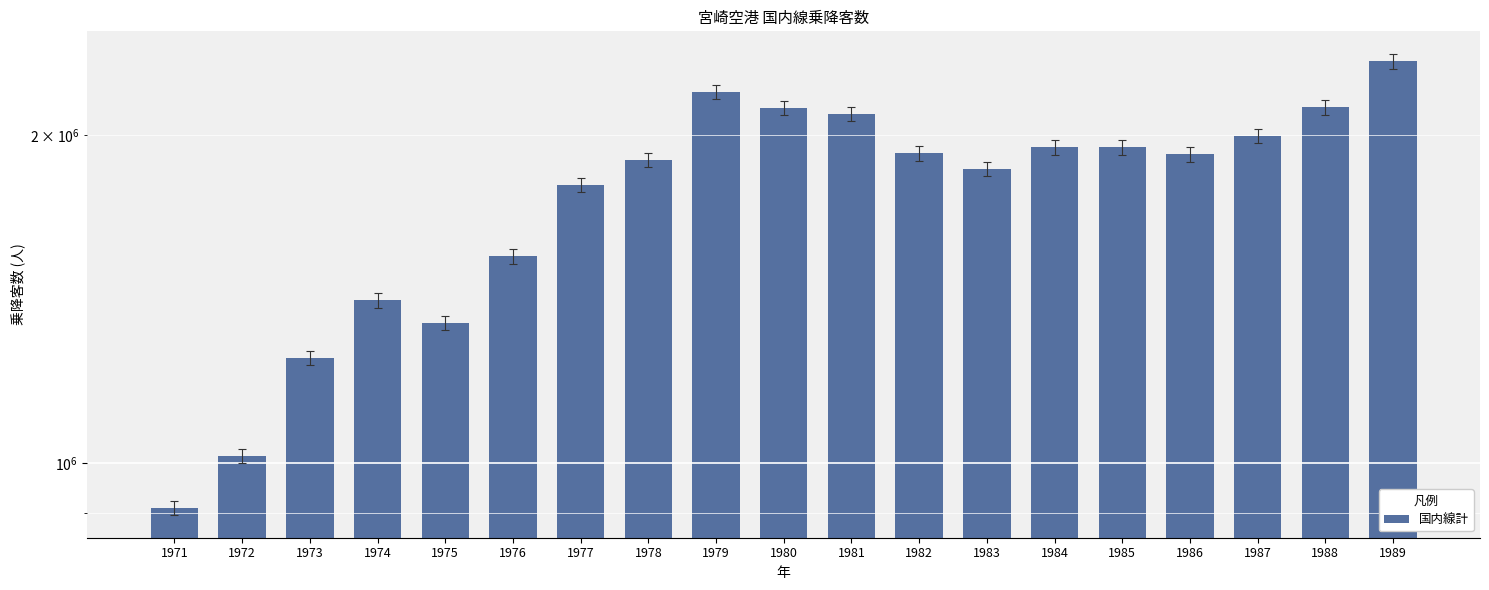

List the labels in order of value, largest first.

1989, 1979, 1988, 1980, 1981, 1987, 1984, 1985, 1982, 1986, 1978, 1983, 1977, 1976, 1974, 1975, 1973, 1972, 1971